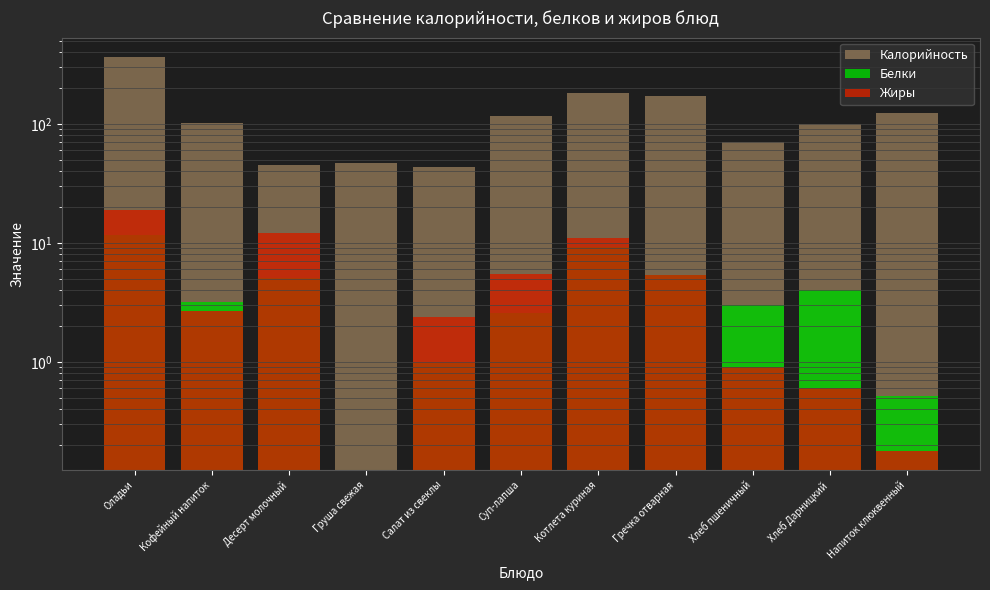

Reading right to left, list all the values displayed in this chart.

Калорийность: Напиток клюквенный=122.6	Хлеб Дарницкий=99.0	Хлеб пшеничный=70.5	Гречка отварная=169.9	Котлета куриная=182.3	Суп-лапша=115.8	Салат из свеклы=43.7	Груша свежая=47.0	Десерт молочный=45.0	Кофейный напиток=100.6	Оладьи=362.0
Белки: Напиток клюквенный=0.5	Хлеб Дарницкий=4.0	Хлеб пшеничный=3.0	Гречка отварная=5.4	Котлета куриная=9.3	Суп-лапша=2.6	Салат из свеклы=1.0	Груша свежая=0.0	Десерт молочный=5.1	Кофейный напиток=3.2	Оладьи=11.6
Жиры: Напиток клюквенный=0.2	Хлеб Дарницкий=0.6	Хлеб пшеничный=0.9	Гречка отварная=5.4	Котлета куриная=11.1	Суп-лапша=5.5	Салат из свеклы=2.4	Груша свежая=0.0	Десерт молочный=12.0	Кофейный напиток=2.7	Оладьи=18.7